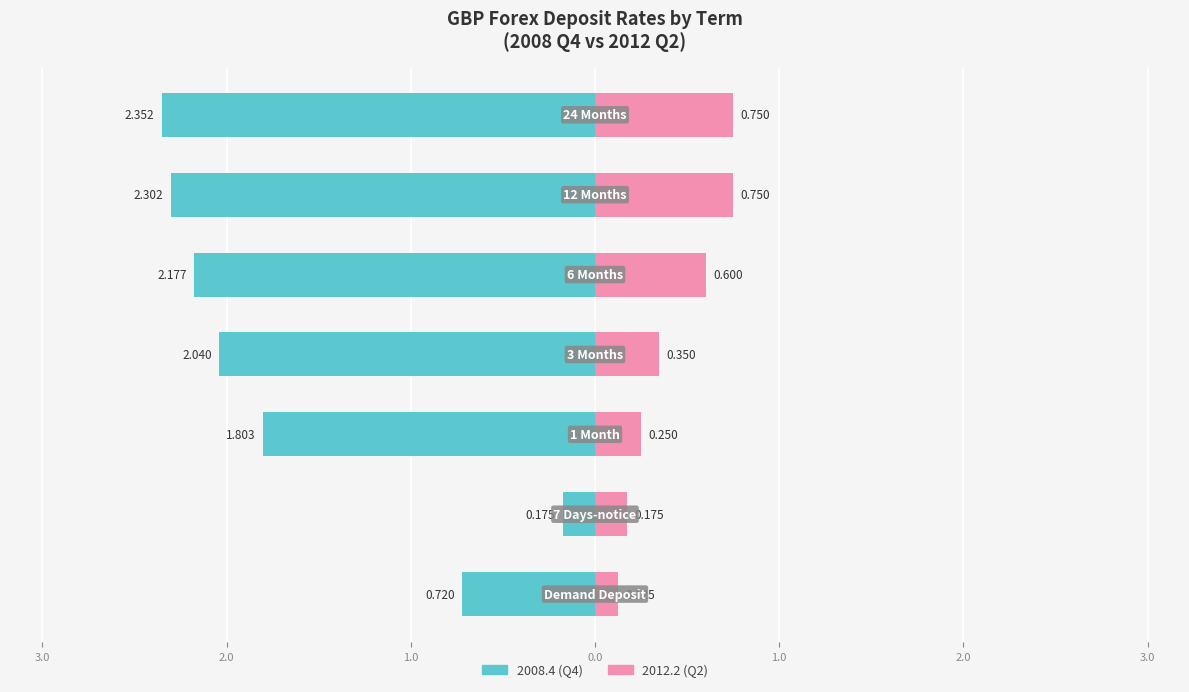

What is the average value of the 2008.4 (Q4) series?

-1.7